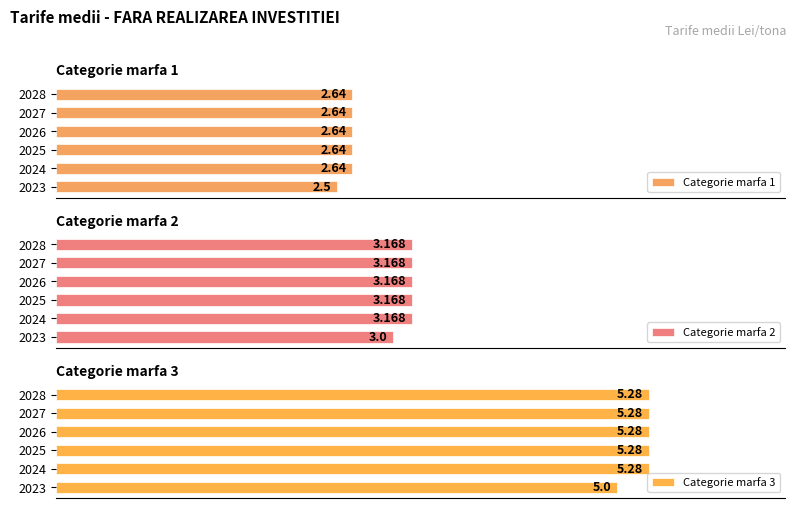

At how many categories does at least one series exceed 2?

6